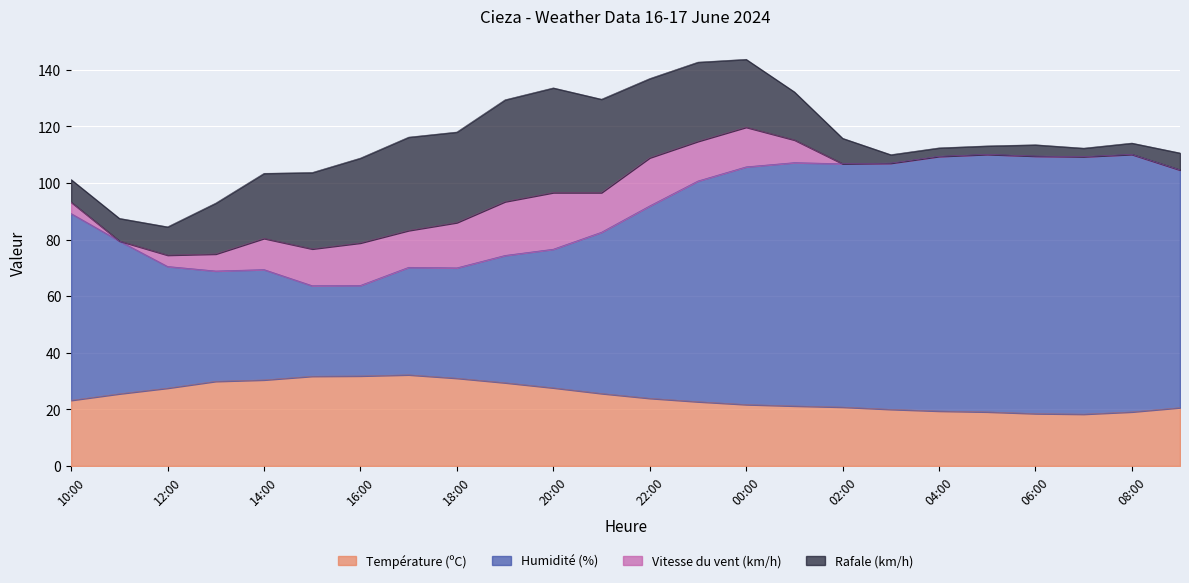

What is the sum of the Température (ºC) values at 02:00 and 16:00?

52.6